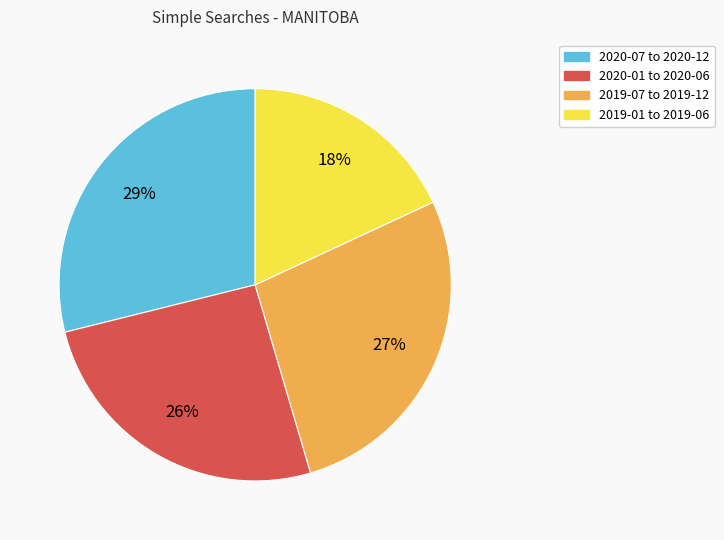

Is there a majority slice in this chart?

No